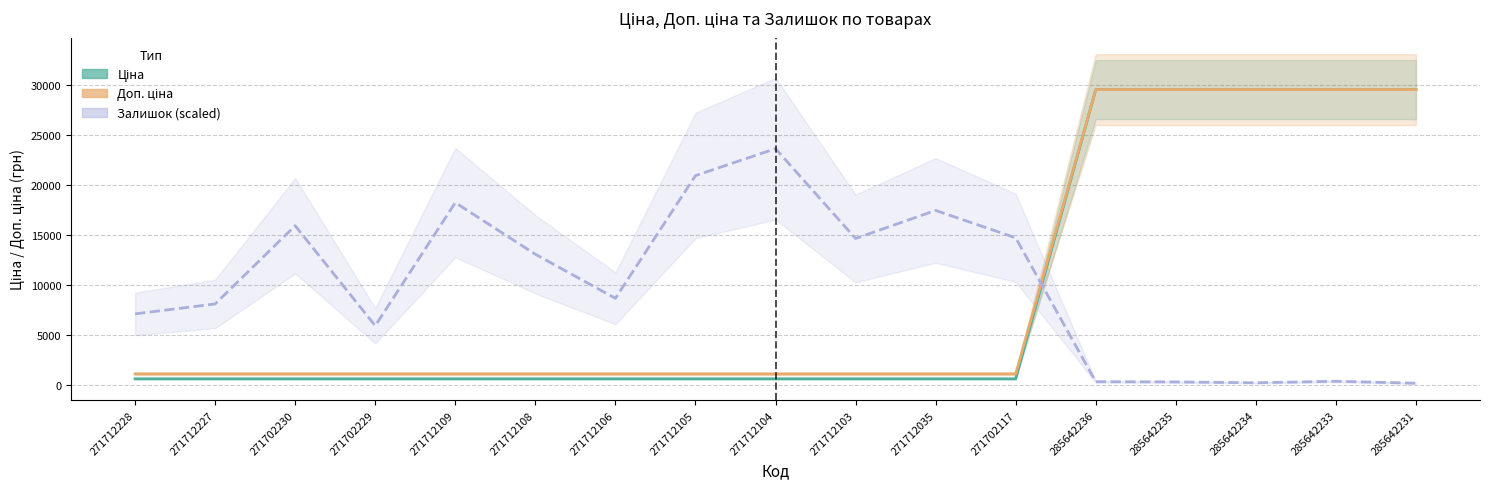

Where does the Залишок (scaled) series first go above 8634?

271702230